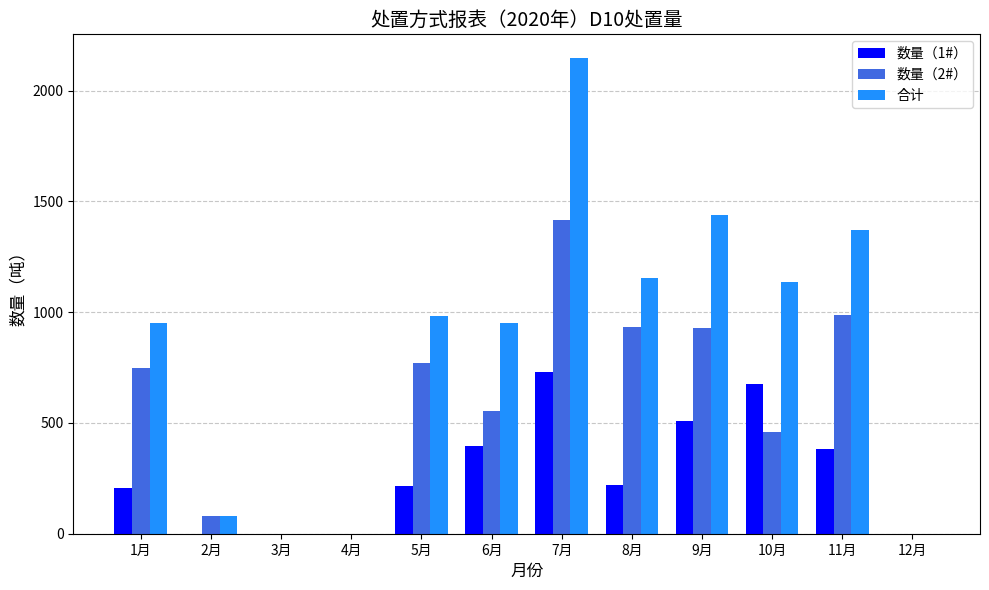

At which label is 数量（2#） closest to 708?

1月